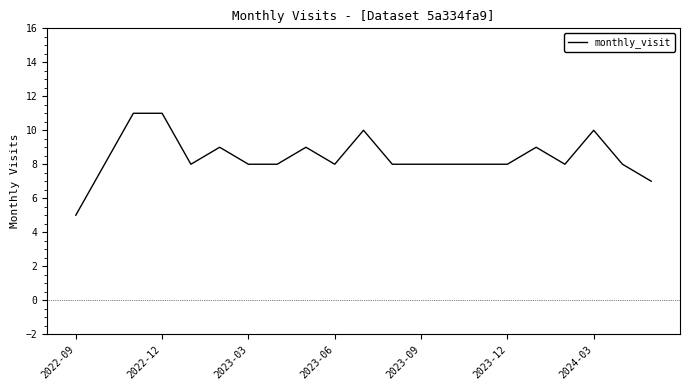

What is the difference between the maximum and minimum values?

6